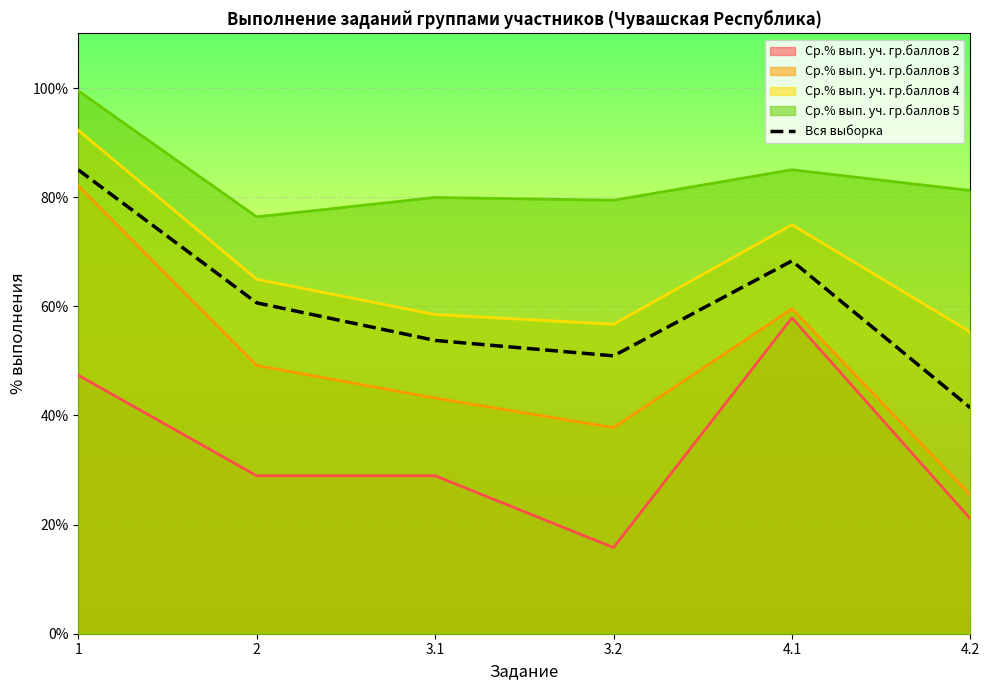

What position from the left is 2?

2